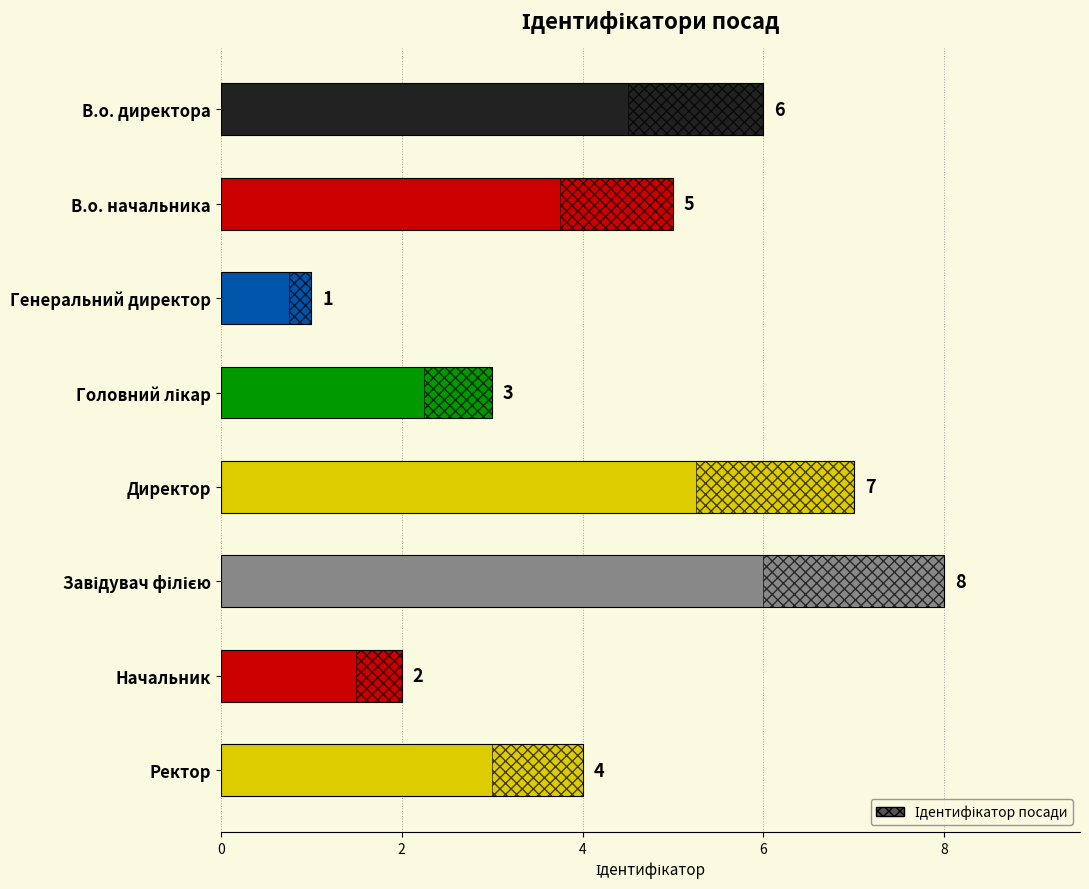

What is the difference between the maximum and minimum values?

7